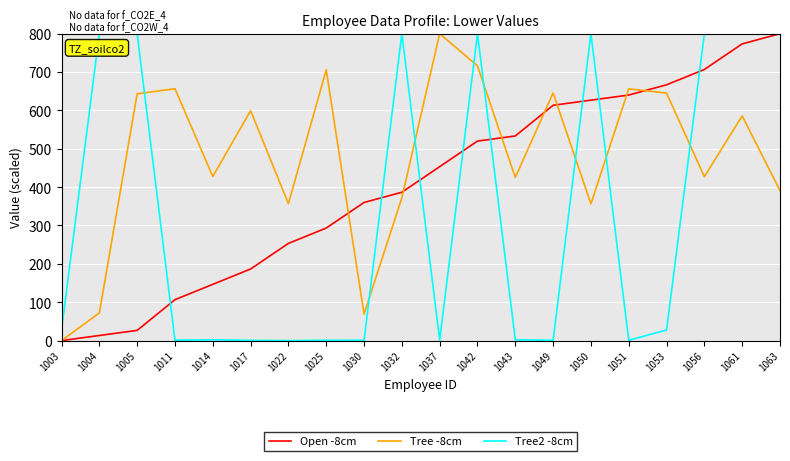

What is the spread (max minus min) of values at 1022?

356.9